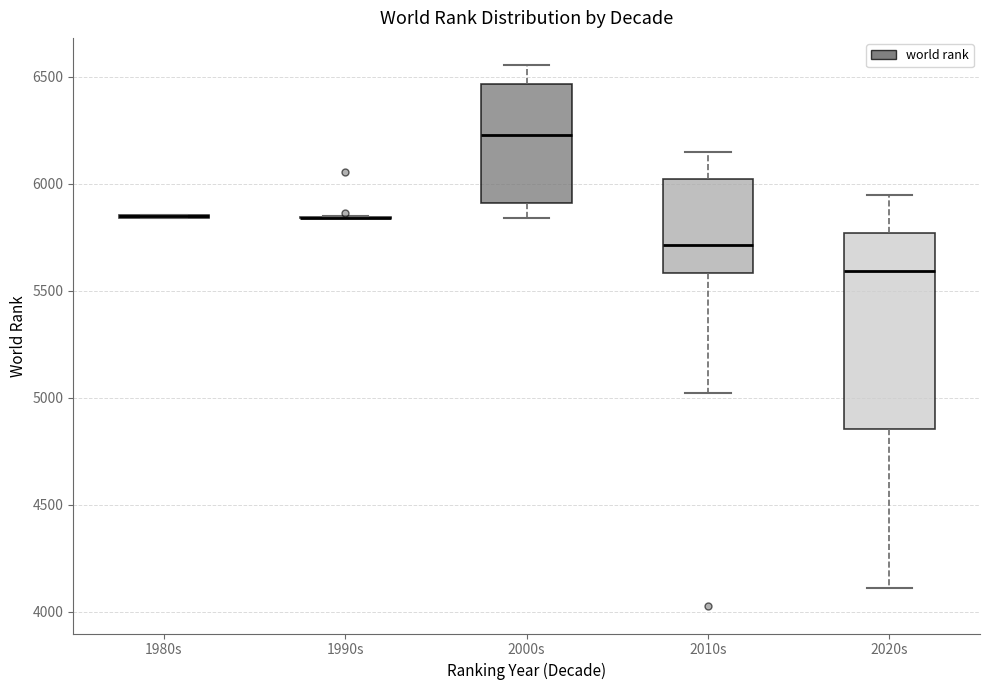

Reading left to right, transcribe this box plot: for each box, give where its median line is, the range the box spans, and where its two whiskers end, as read against the y-axis. The values are not printed on the chart, so give them approximately, as read against the axis.

1980s: box collapsed to a line at 5850, whiskers 5850 to 5850
1990s: box collapsed to a line at 5850, whiskers 5850 to 5850
2000s: median 6250, box 5900 to 6450, whiskers 5850 to 6550
2010s: median 5700, box 5600 to 6000, whiskers 5000 to 6150
2020s: median 5600, box 4850 to 5750, whiskers 4100 to 5950